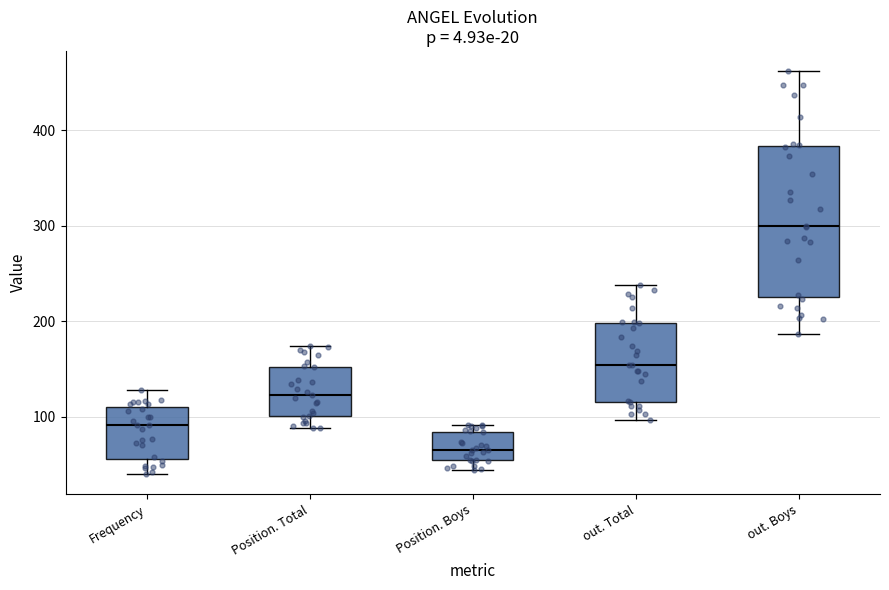

Which box is the tallest, from its lower edge to its upper edge?

out. Boys